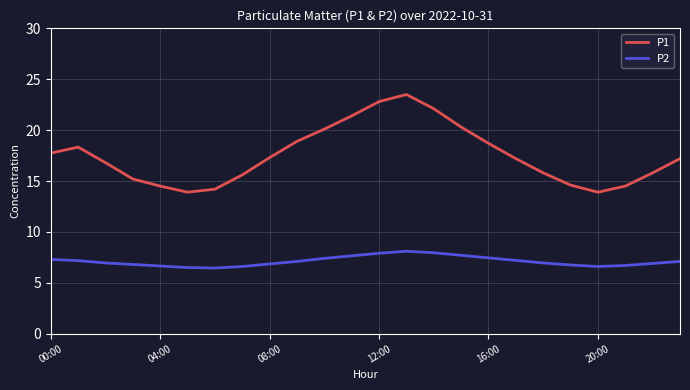

True or false: P2 and P1 intersect in this chart.

False